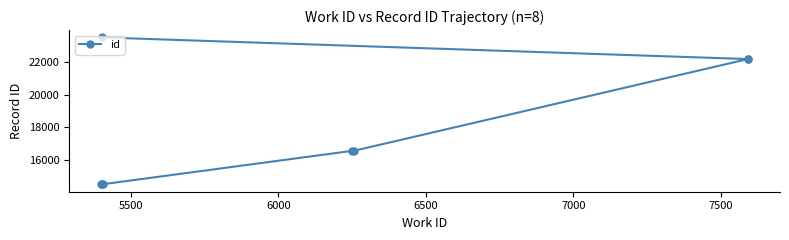

What is the change in value from 7000 to 7500?

+5626